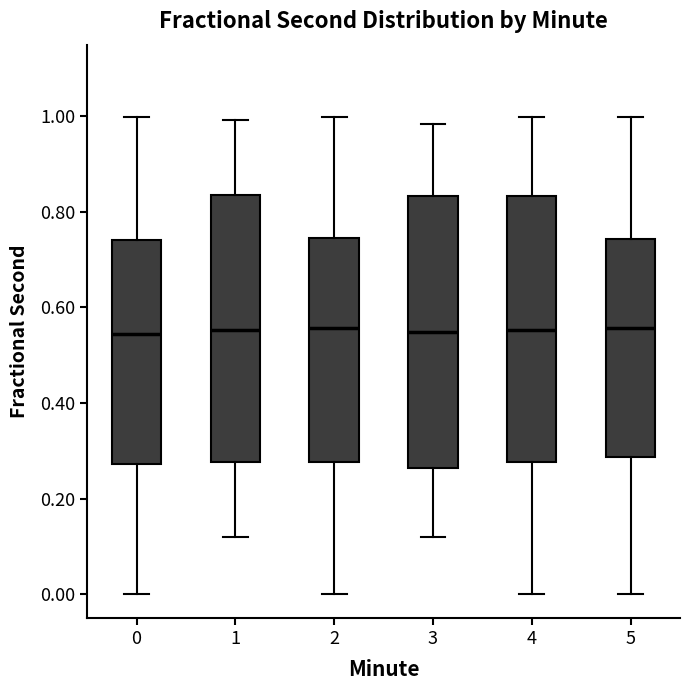

Where does the upper whisker of the box at x = 4 end on the y-axis? The values are not printed on the chart, so give them approximately, as read against the axis.

1.00